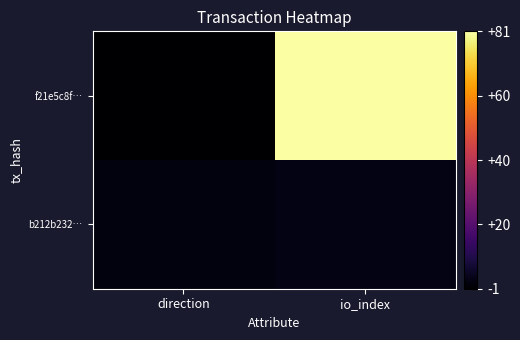

Reading right to left, transcribe all the data shown in this chart.

f21e5c8f…: io_index=81	direction=-1
b212b232…: io_index=2	direction=1